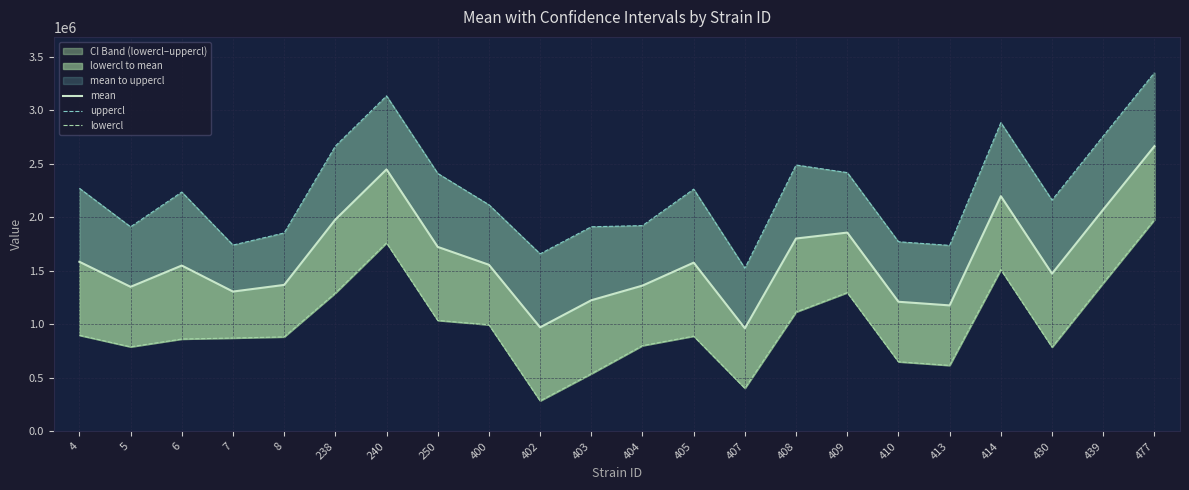

Between 250 and 400, which series saw the biggest shift?

uppercl